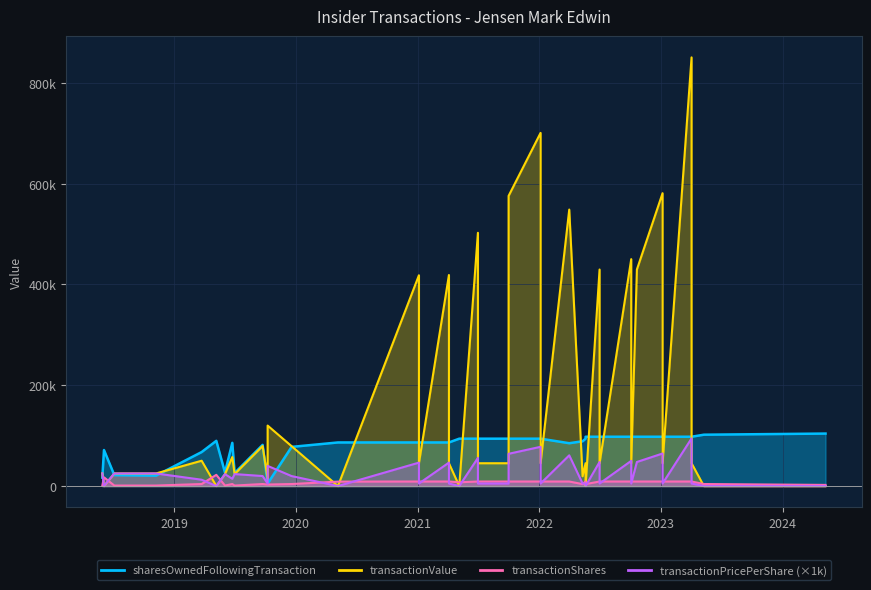

Is it true that sharesOwnedFollowingTransaction equals 81697.0 at 2019-09-24?

True